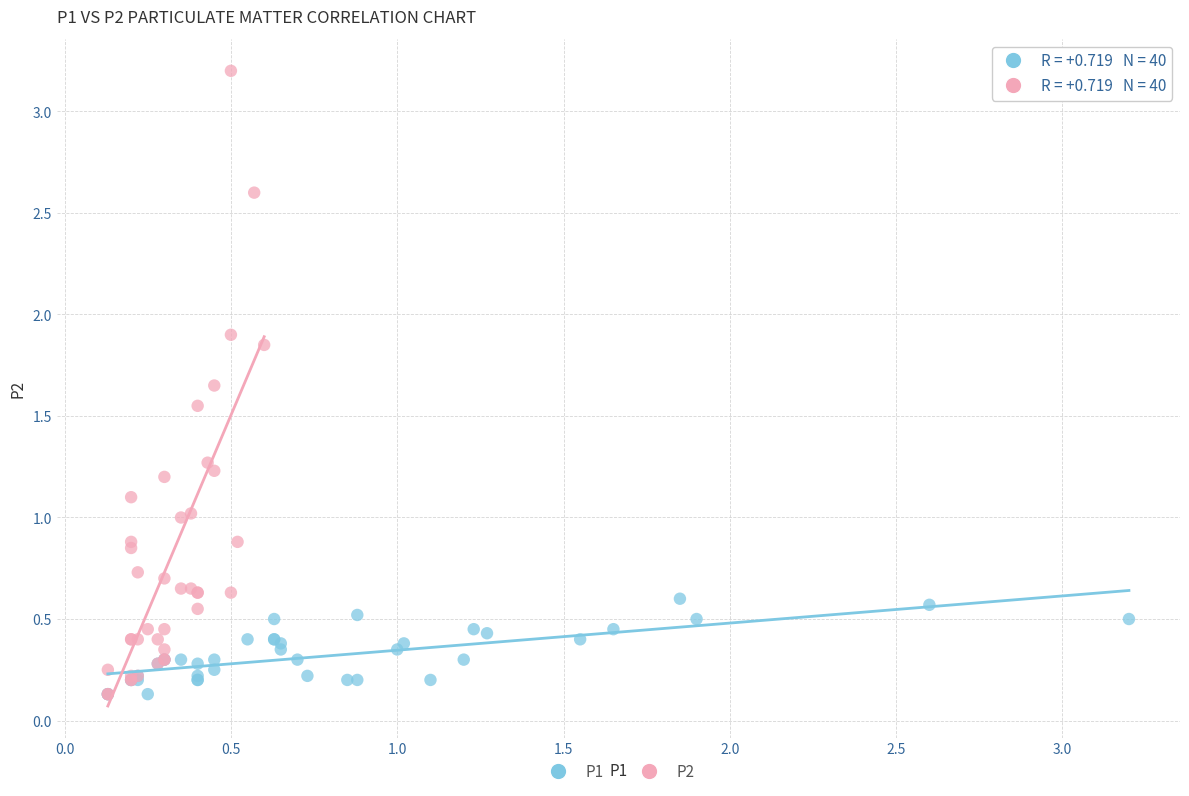

Which series reaches the maximum Y coordinate?

P2